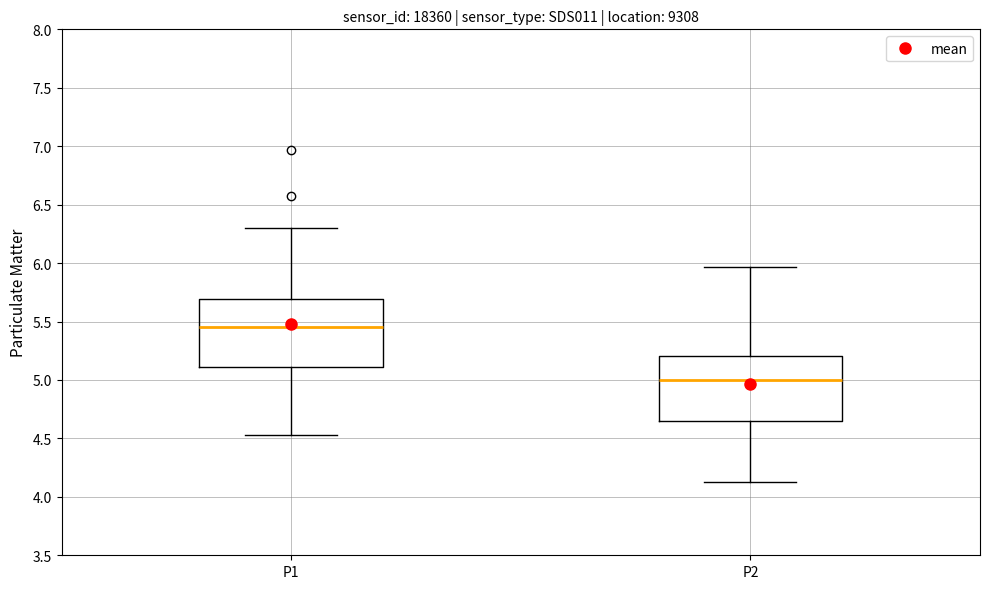

Which box has the highest median line?

P1